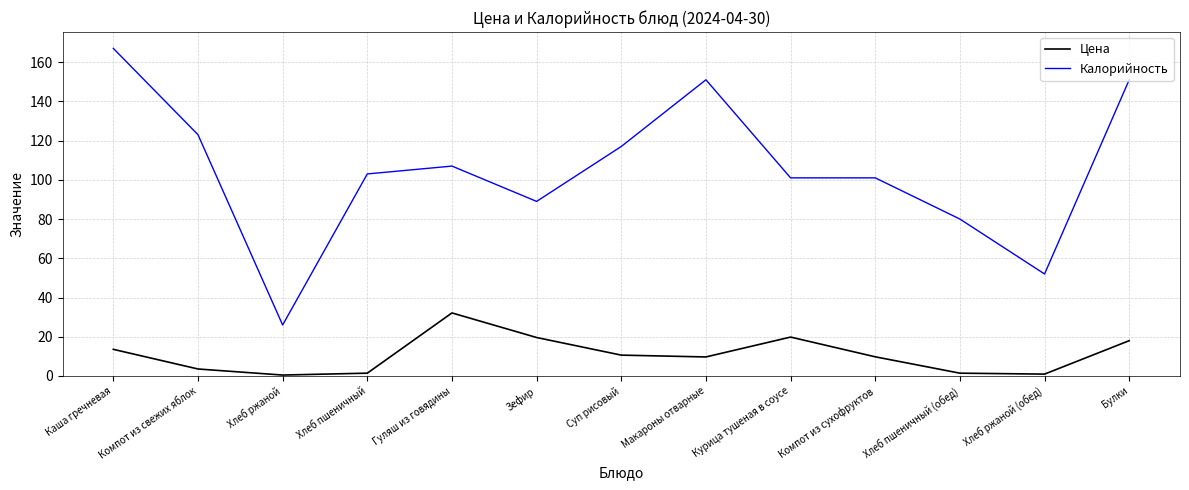

Rank the series by their maximum value, from lowest to highest.

Цена, Калорийность